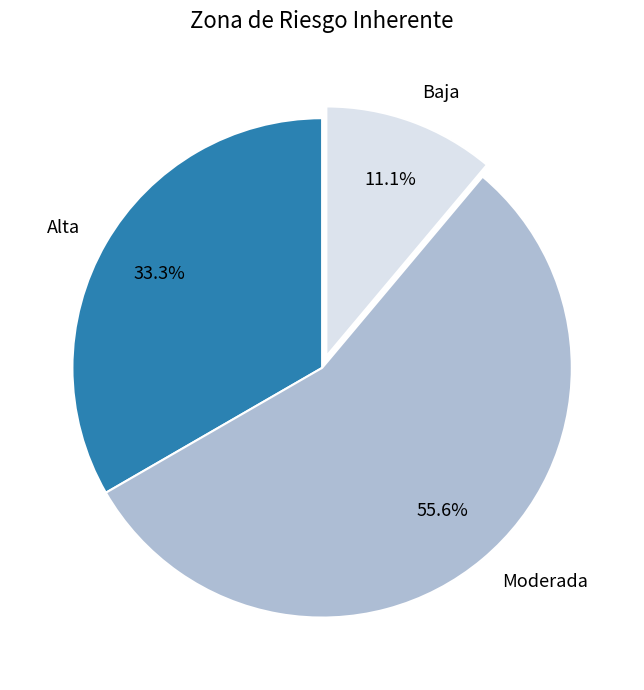

Between Moderada and Alta, which is larger?

Moderada